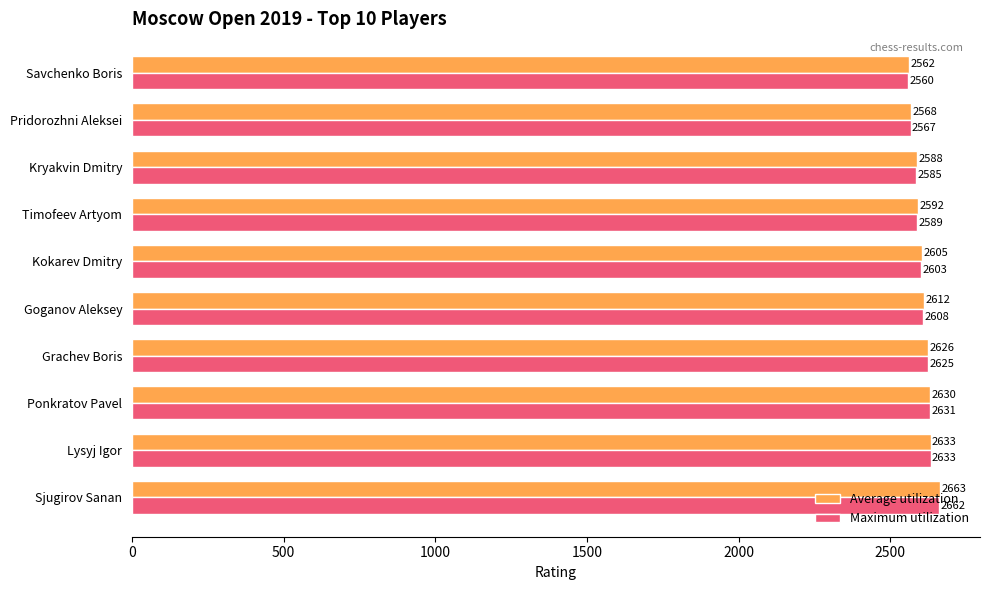

Where is Average utilization nearest to the value 2612?

Goganov Aleksey